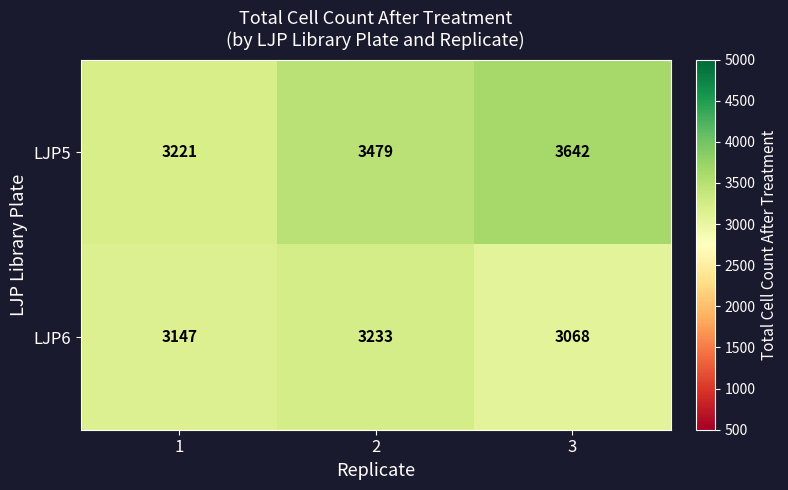

Which series changed the most between 1 and 2?

LJP5